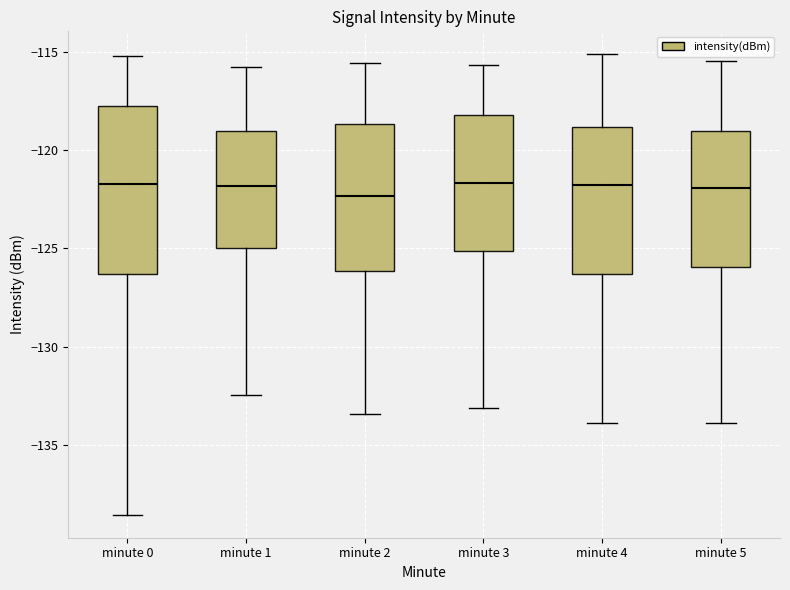

Reading left to right, read every box against the y-axis: the position of its median line, the range the box covers, and the ends of its whiskers. The values are not printed on the chart, so give them approximately, as read against the axis.

minute 0: median -121.5, box -126.5 to -118.0, whiskers -138.5 to -115.0
minute 1: median -122.0, box -125.0 to -119.0, whiskers -132.5 to -116.0
minute 2: median -122.5, box -126.0 to -118.5, whiskers -133.5 to -115.5
minute 3: median -121.5, box -125.0 to -118.0, whiskers -133.0 to -115.5
minute 4: median -122.0, box -126.5 to -119.0, whiskers -134.0 to -115.0
minute 5: median -122.0, box -126.0 to -119.0, whiskers -134.0 to -115.5